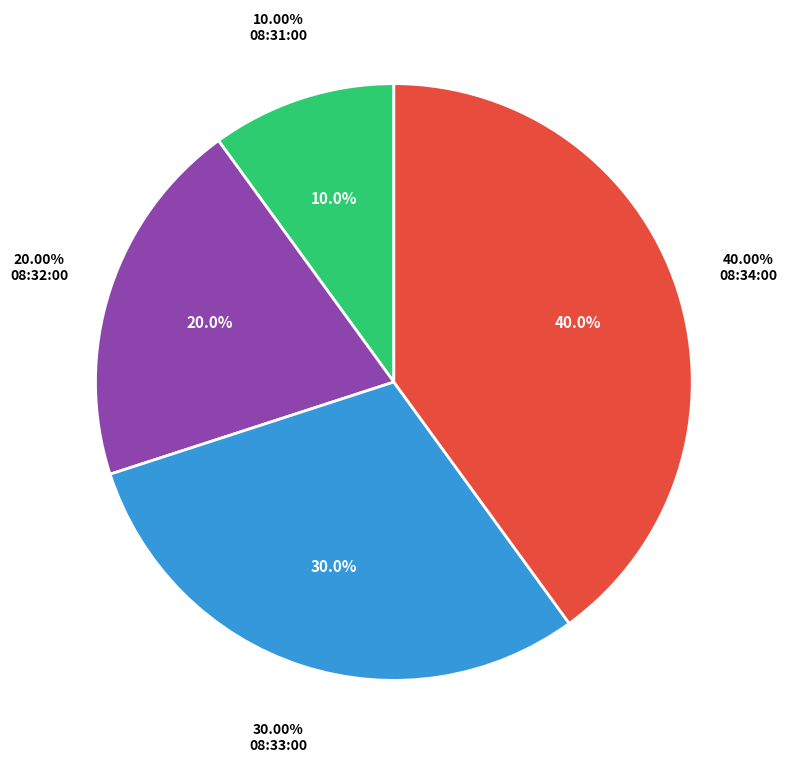

Is there any slice that represents more than half of the pie?

No